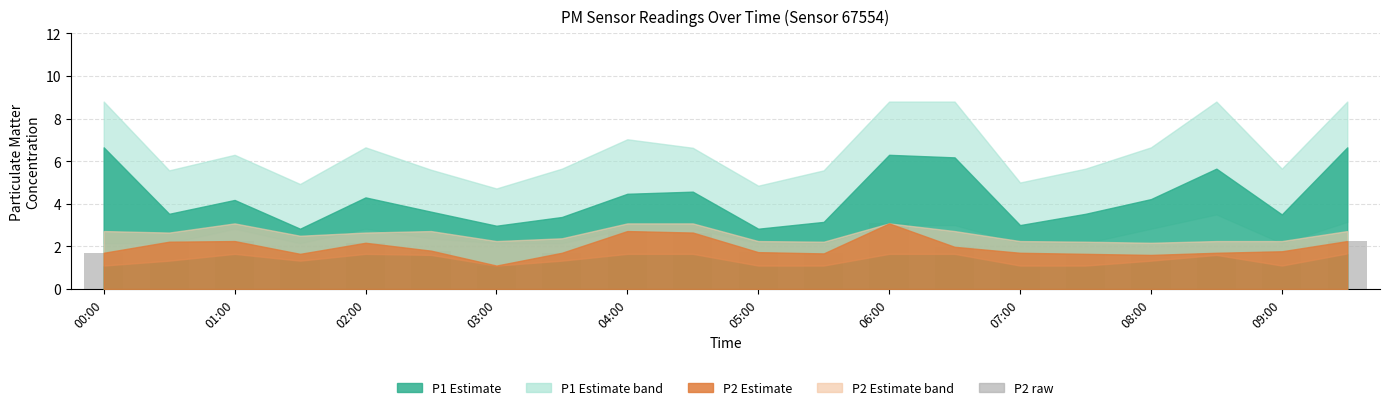

Are the bars grouped side by side (vs. stacked)?

No